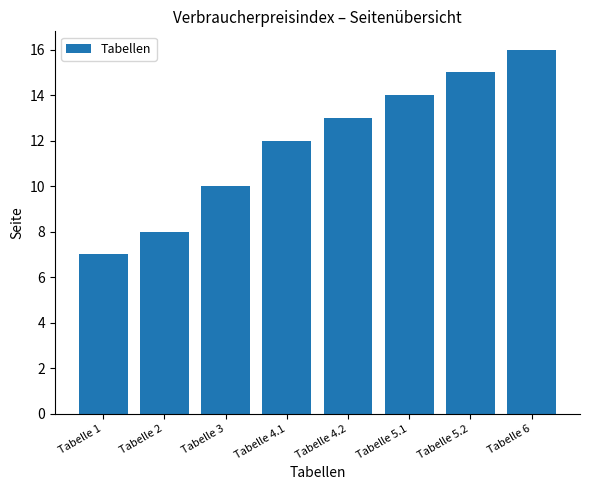

The chart shows a value of 16 at Tabelle 6. True or false?

True